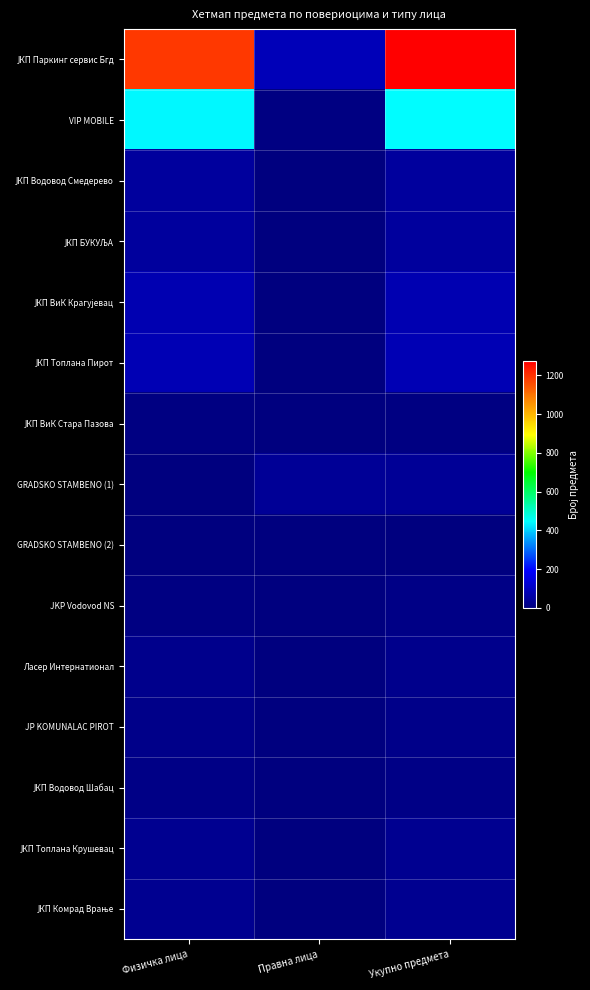

How many series are shown in this chart?

15